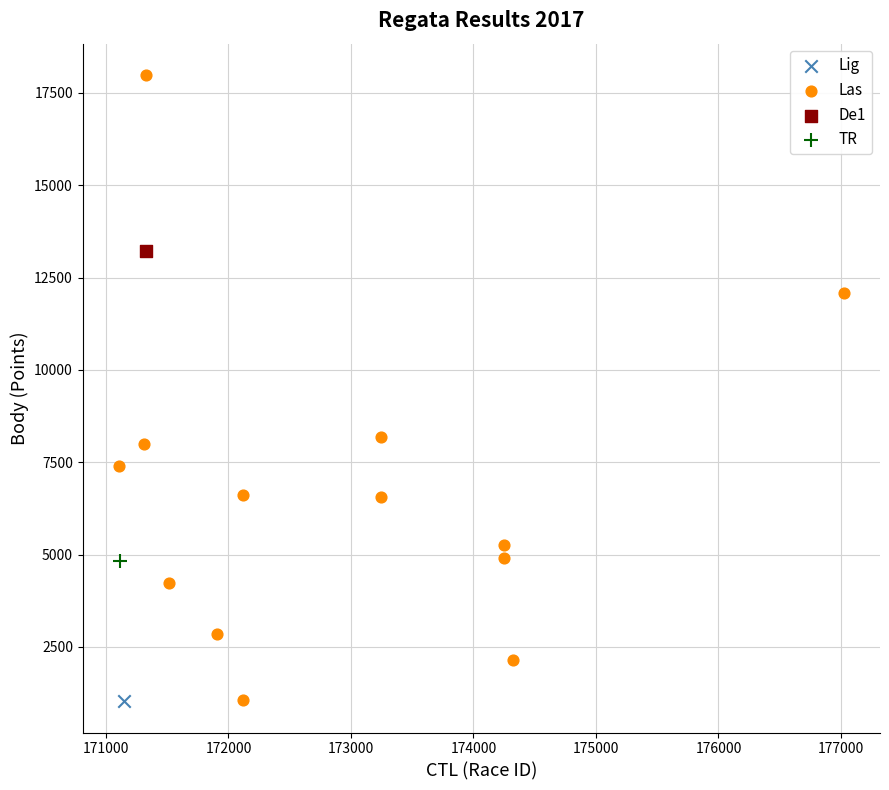

What are all the series names shown in the legend?

Lig, Las, De1, TR